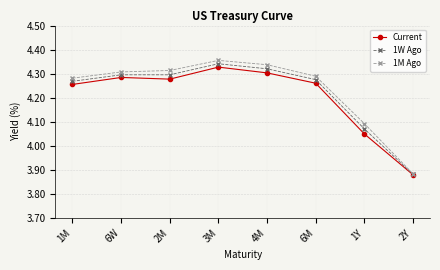

What is the label of the 7th point from the right?

6W